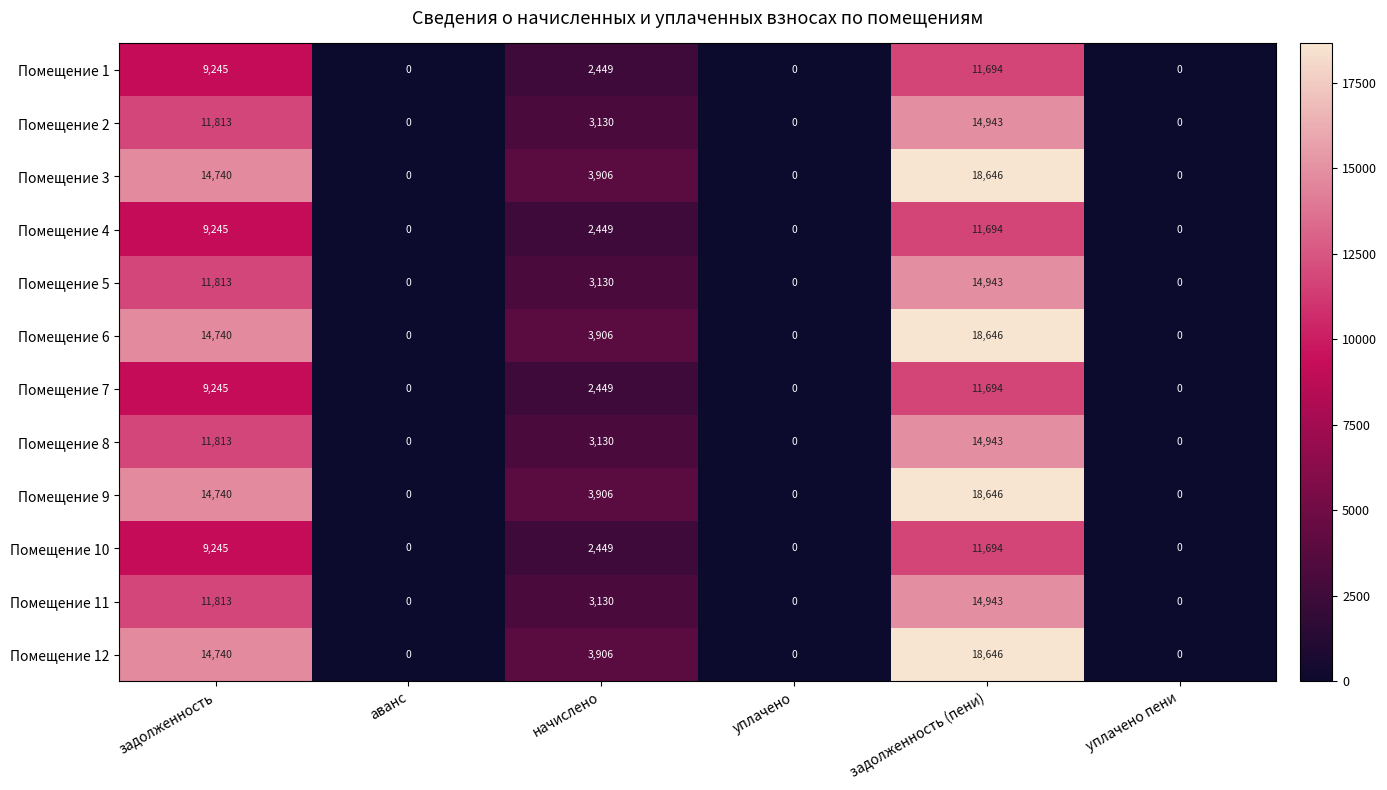

What is the maximum value shown in the chart?

18646